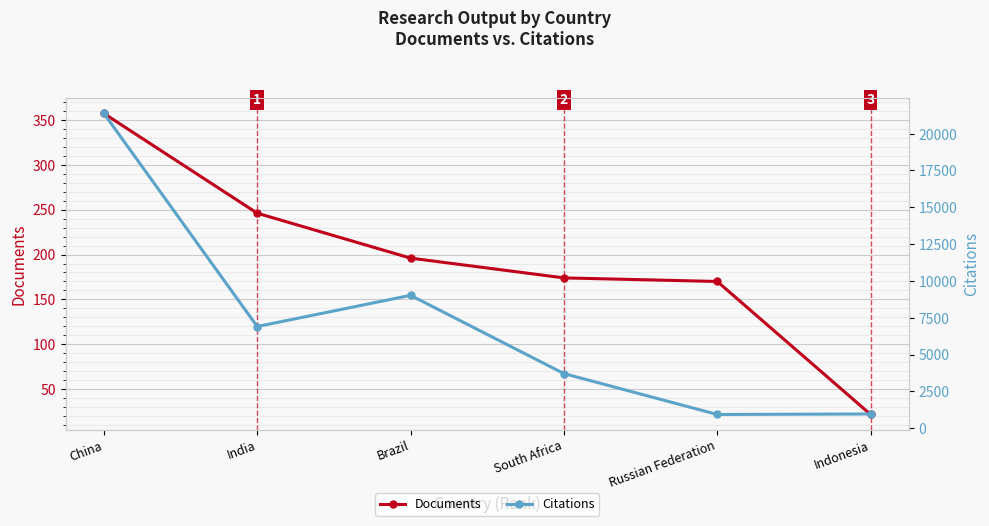

At how many categories does at least one series exceed 20149?

1